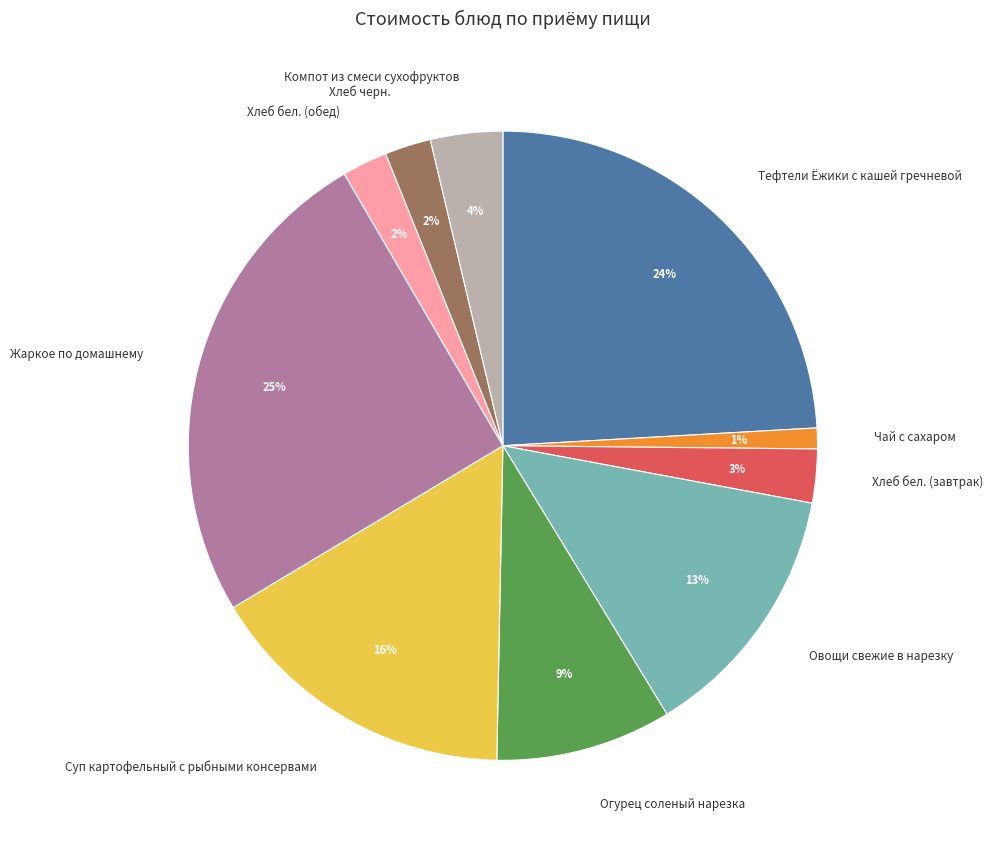

Between Компот из смеси сухофруктов and Тефтели Ёжики с кашей гречневой, which is larger?

Тефтели Ёжики с кашей гречневой